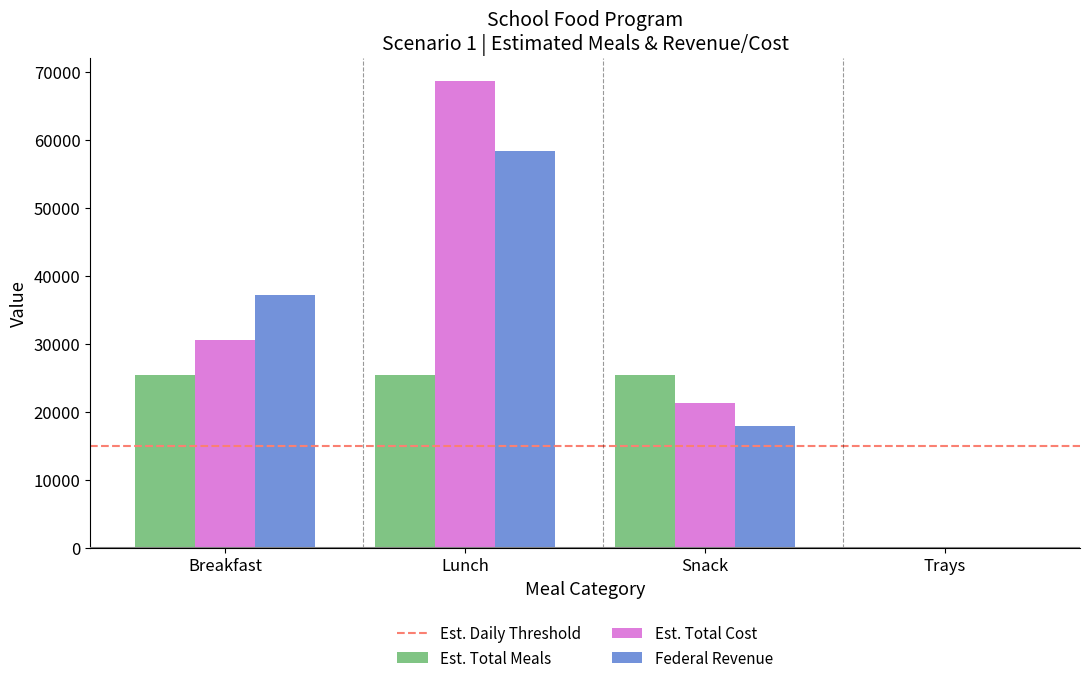

Read the Federal Revenue value at Snack.

17909.8